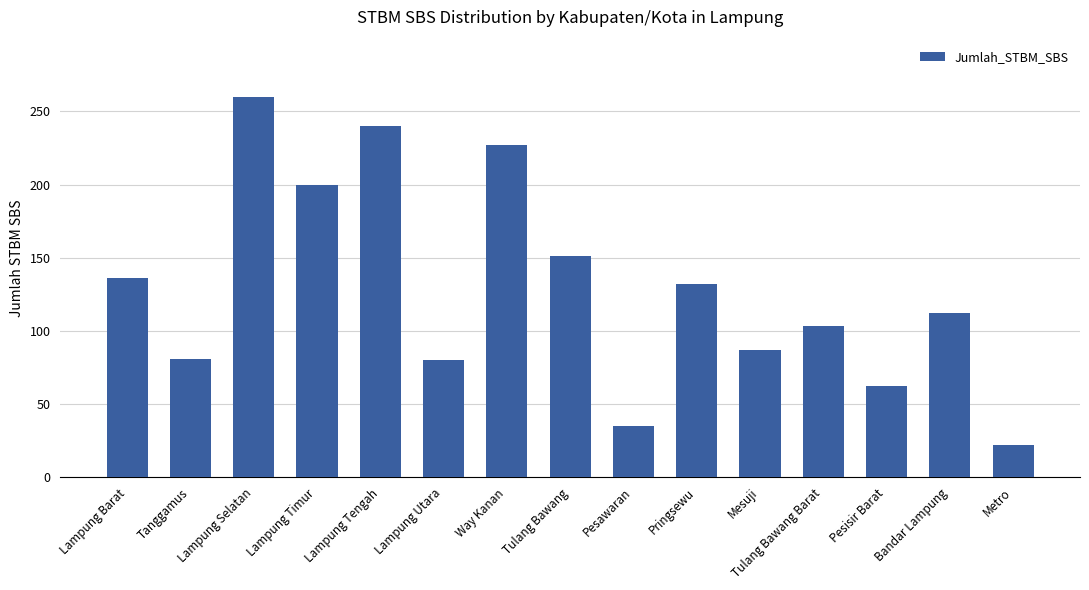

What is the change in value from Tanggamus to Way Kanan?

+146